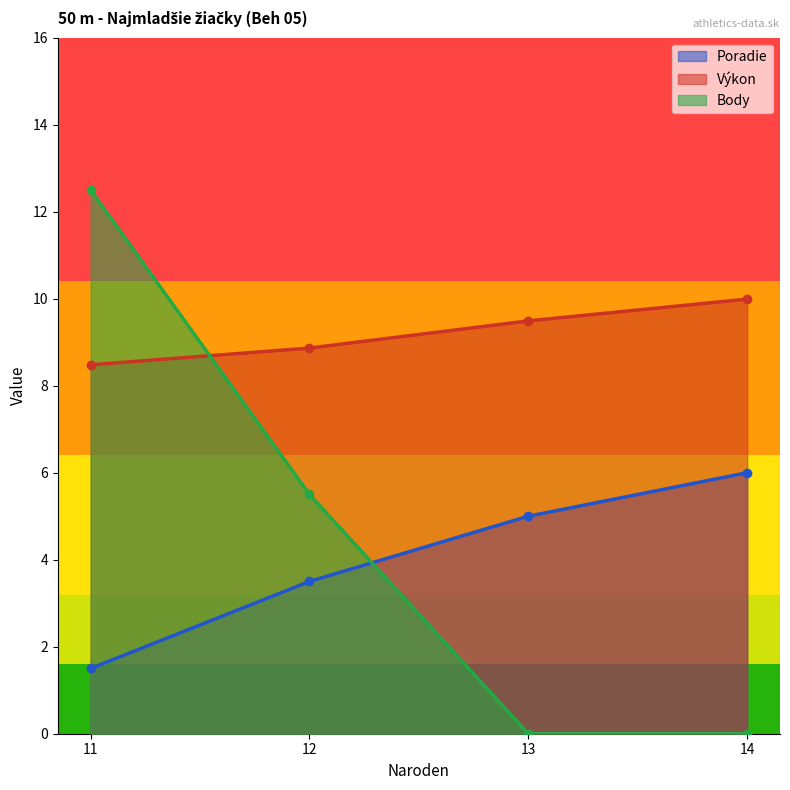

At how many categories does at least one series exceed 3?

4